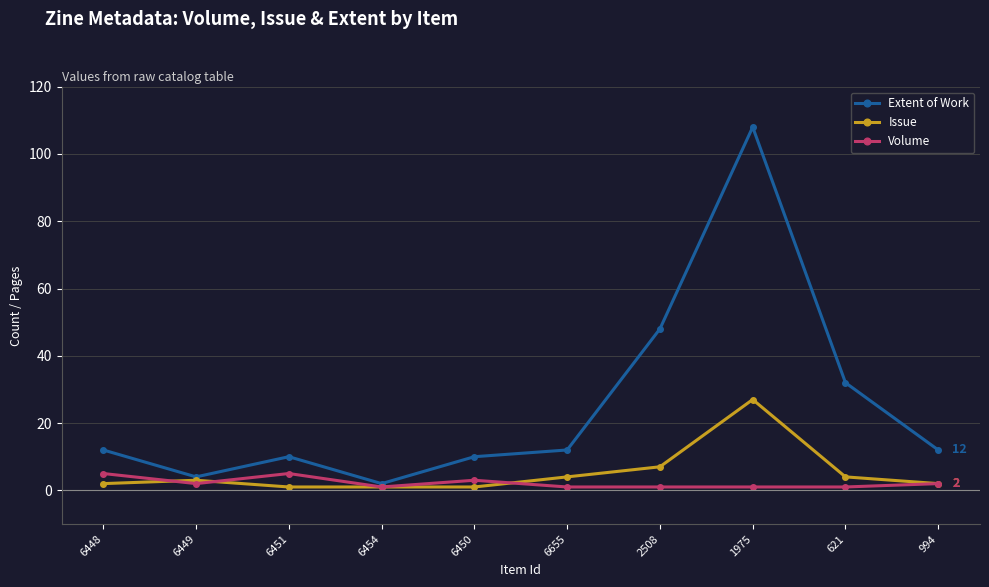

What is the difference between the second highest and minimum values in the Issue series?

6